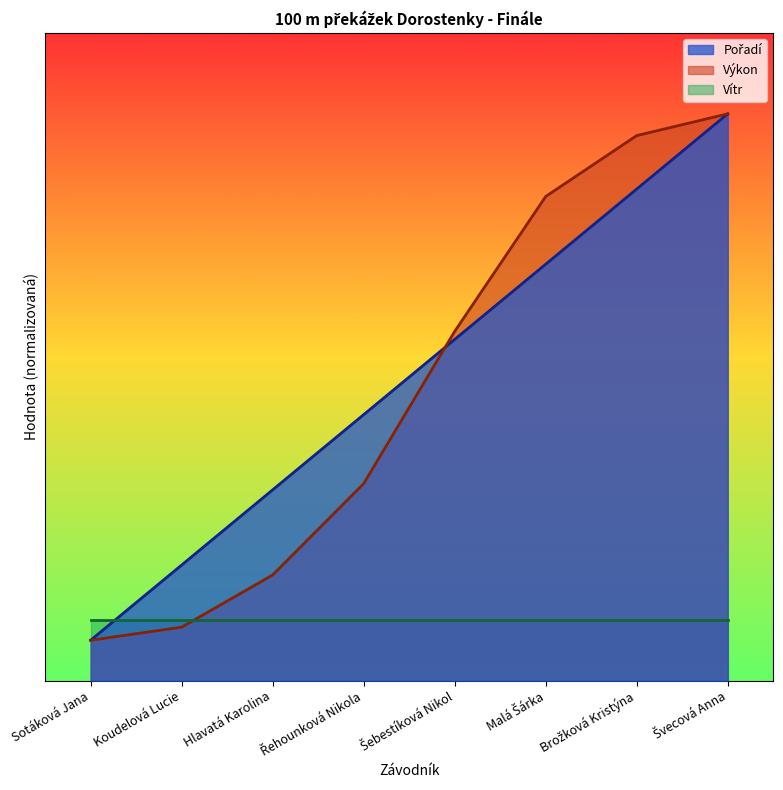

Is it true that Výkon equals 1.9 at Koudelová Lucie?

False